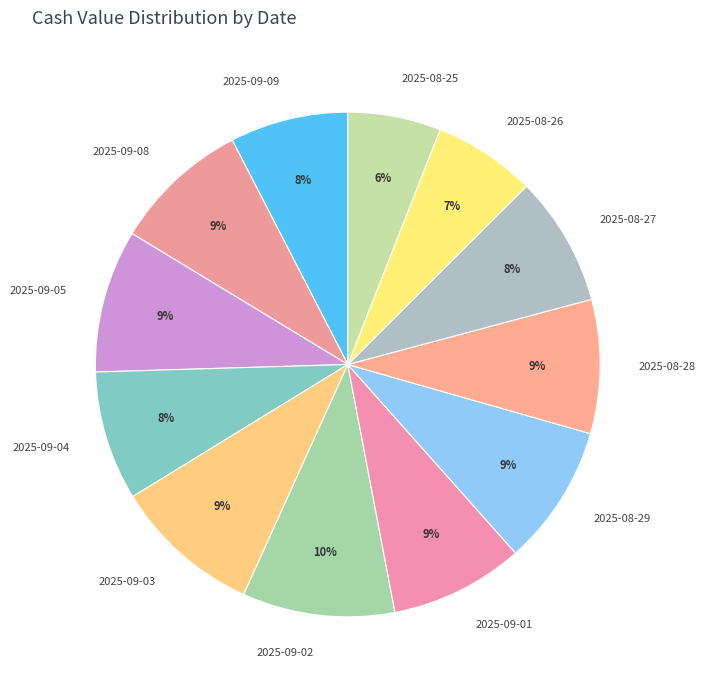

Which slice is the smallest?

2025-08-25